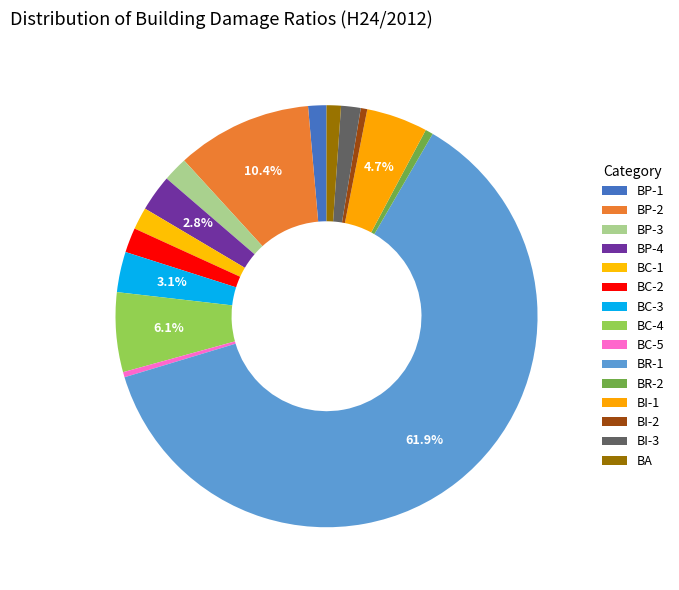

Between BA and BC-3, which is larger?

BC-3